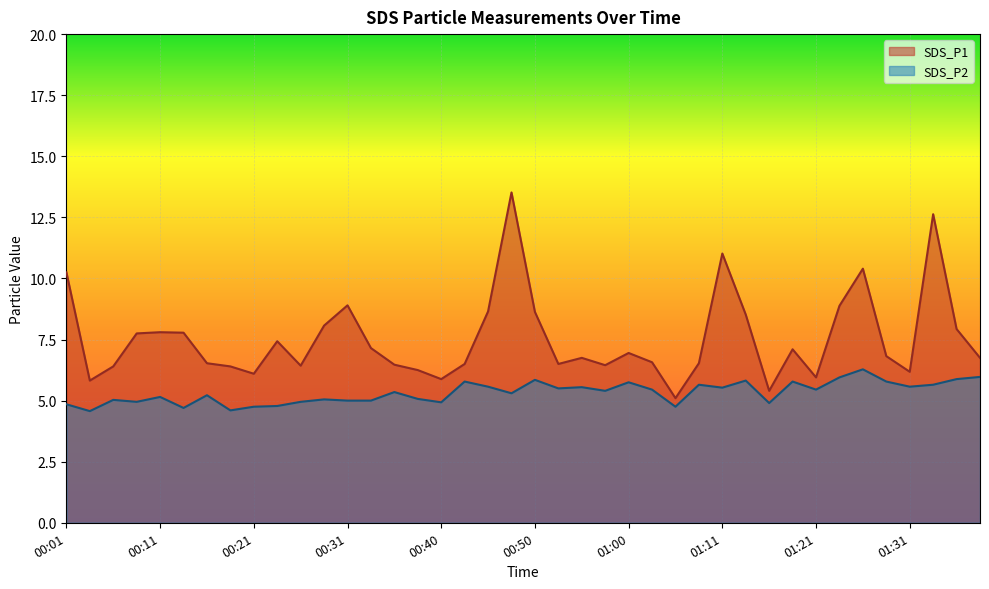

Reading right to left, extract all data points from this chart.

SDS_P1: 6.8	7.9	12.6	6.2	6.8	10.4	8.9	6.0	7.1	5.4	8.5	11.0	6.5	5.1	6.6	7.0	6.5	6.8	6.5	8.6	13.5	8.7	6.5	5.9	6.2	6.5	7.2	8.9	8.1	6.4	7.4	6.1	6.4	6.5	7.8	7.8	7.8	6.4	5.8	10.2
SDS_P2: 6.0	5.9	5.7	5.6	5.8	6.3	6.0	5.5	5.8	4.9	5.8	5.5	5.7	4.8	5.5	5.8	5.4	5.5	5.5	5.8	5.3	5.6	5.8	4.9	5.1	5.3	5.0	5.0	5.0	5.0	4.8	4.8	4.6	5.2	4.7	5.2	5.0	5.0	4.6	4.8